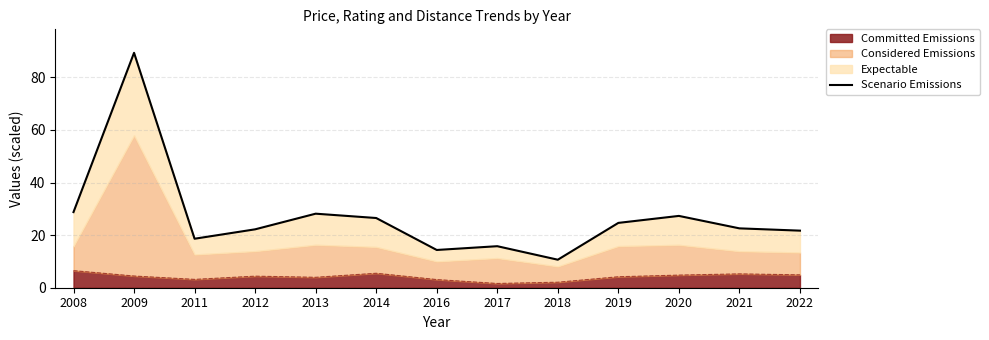

What is the value of the 12th point from the left?

22.6